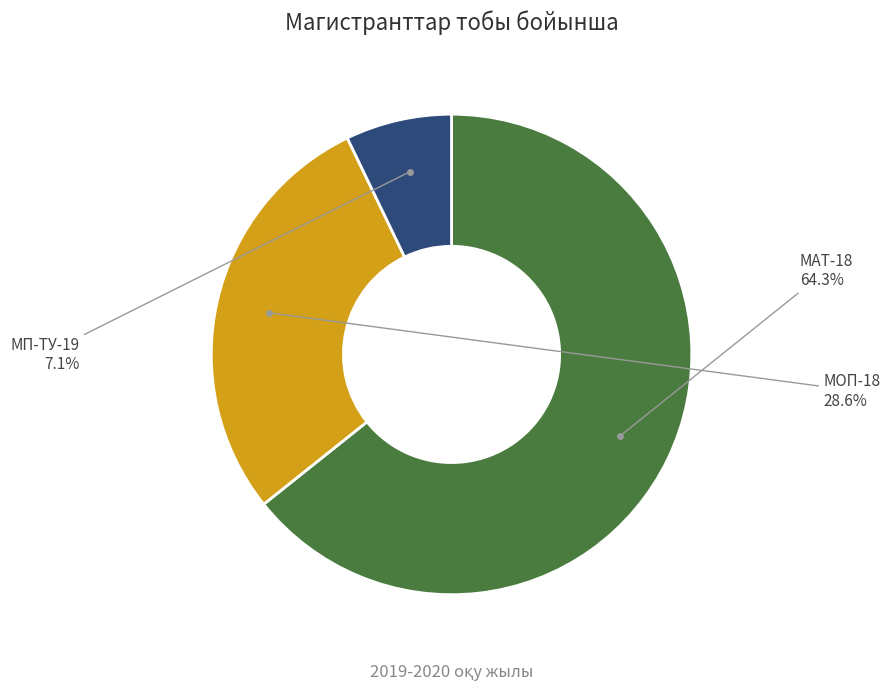

Is there any slice that represents more than half of the pie?

Yes